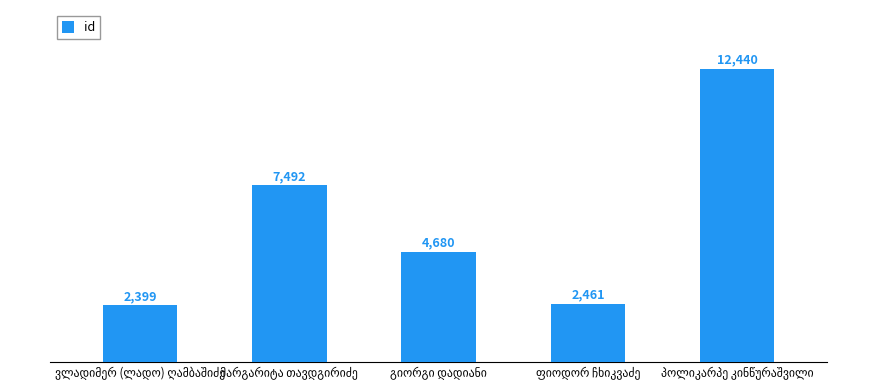

How many data points does each series have?

5